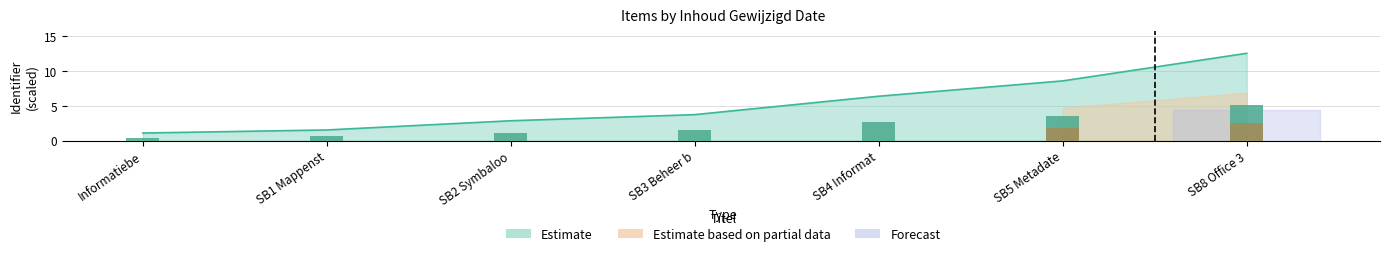

What is the label of the 4th bar from the right?

SB3 Beheer b